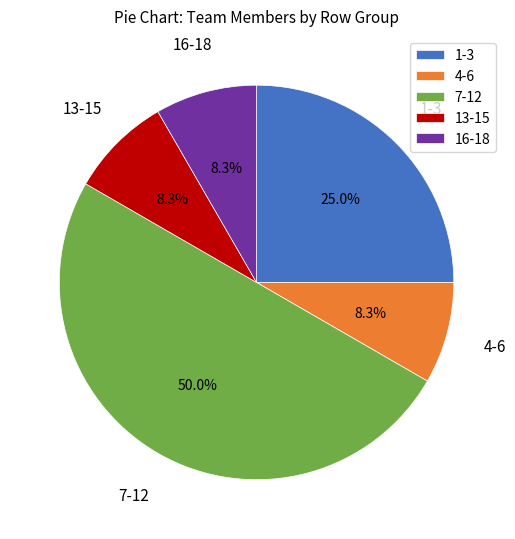

Which slice is the largest?

7-12